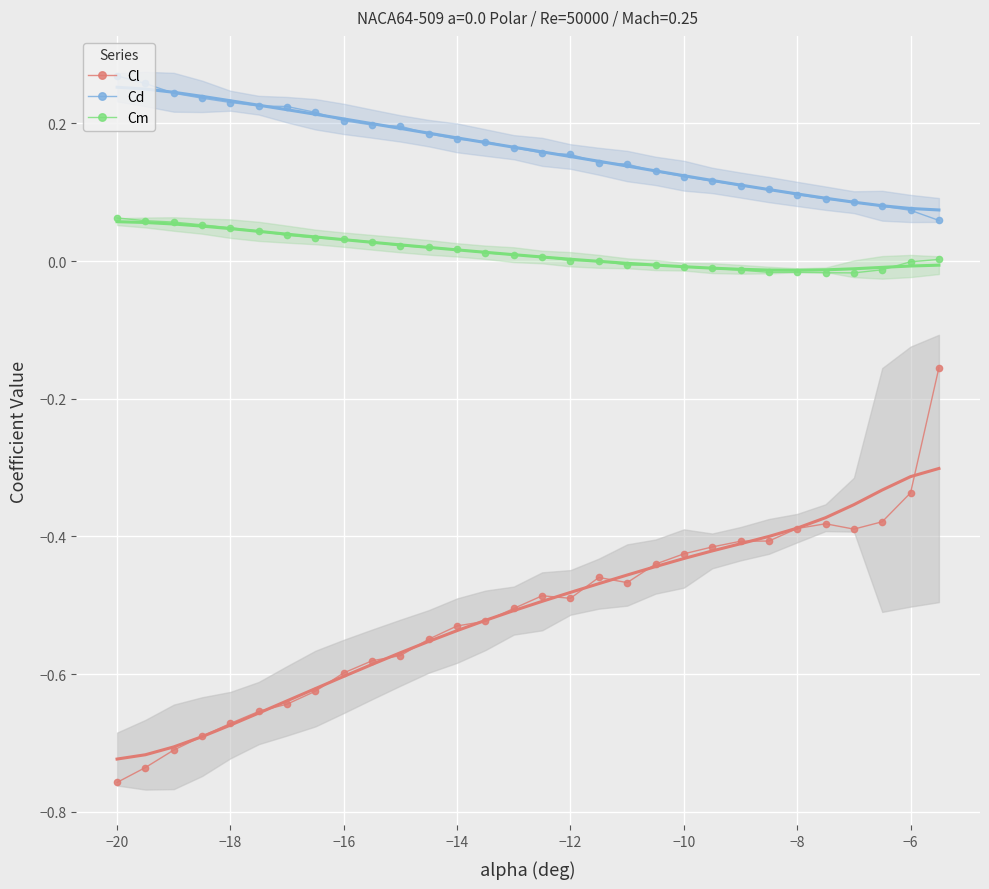

The value of Cm at −6 is -0.0. True or false?

True